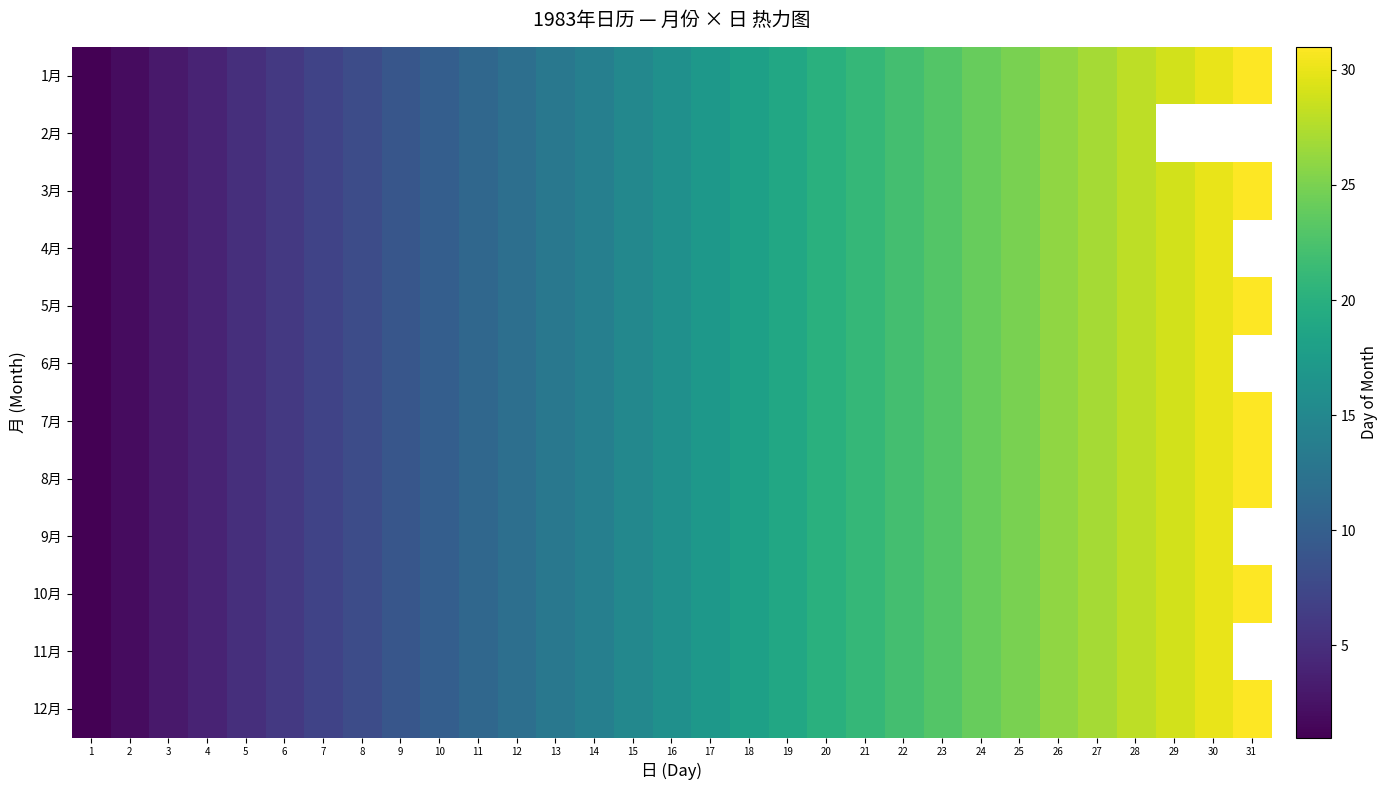

Count the number of categories in the chart.

31